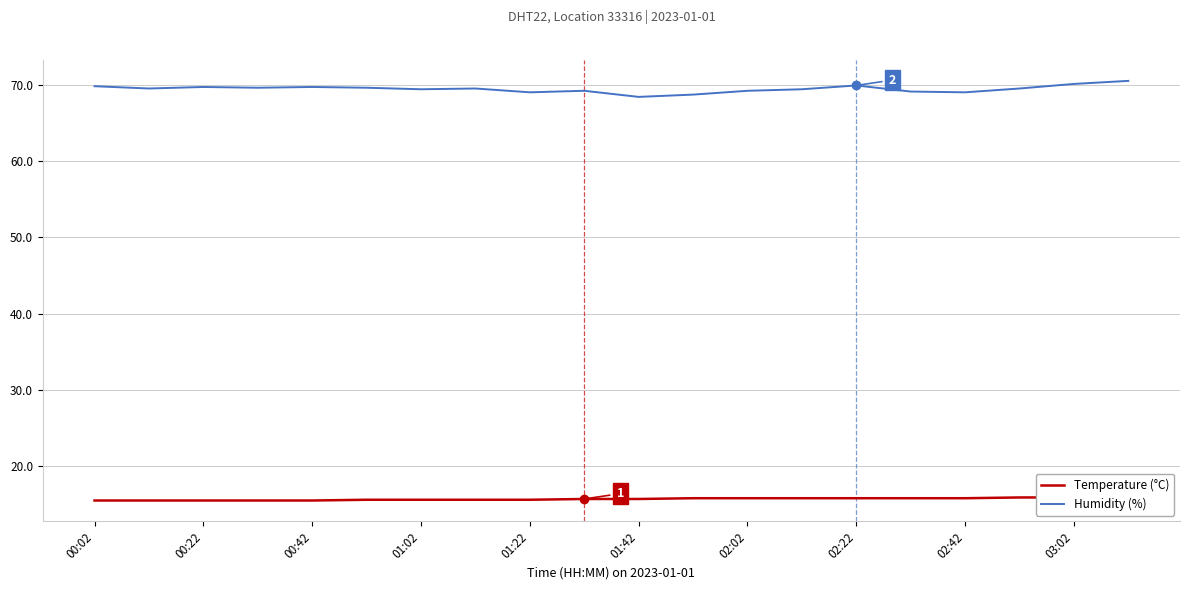

Reading left to right, extract all data points from this chart.

Temperature (°C): 15.5	15.5	15.5	15.5	15.5	15.6	15.6	15.6	15.6	15.7	15.7	15.8	15.8	15.8	15.8	15.8	15.8	15.9	15.9	16.0
Humidity (%): 69.8	69.5	69.7	69.6	69.7	69.6	69.4	69.5	69.0	69.2	68.4	68.7	69.2	69.4	69.9	69.1	69.0	69.5	70.1	70.5